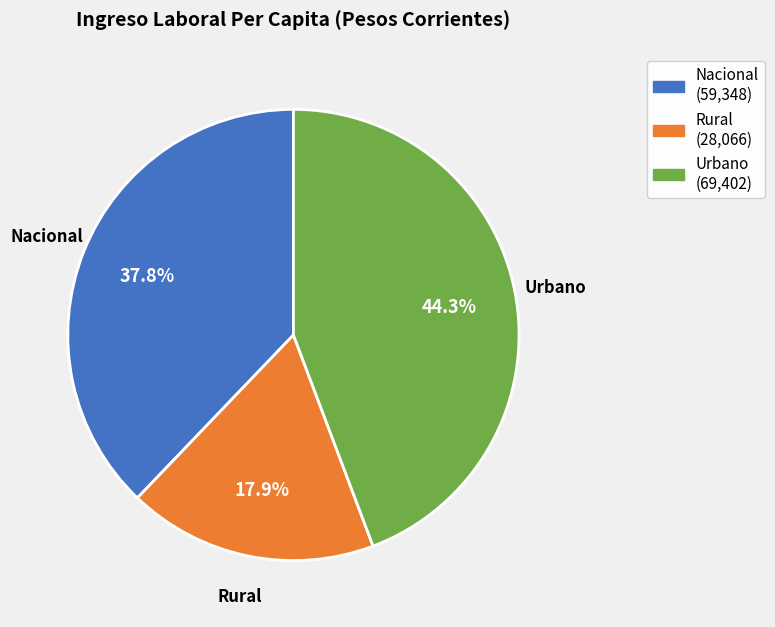

How many slices are in this pie chart?

3